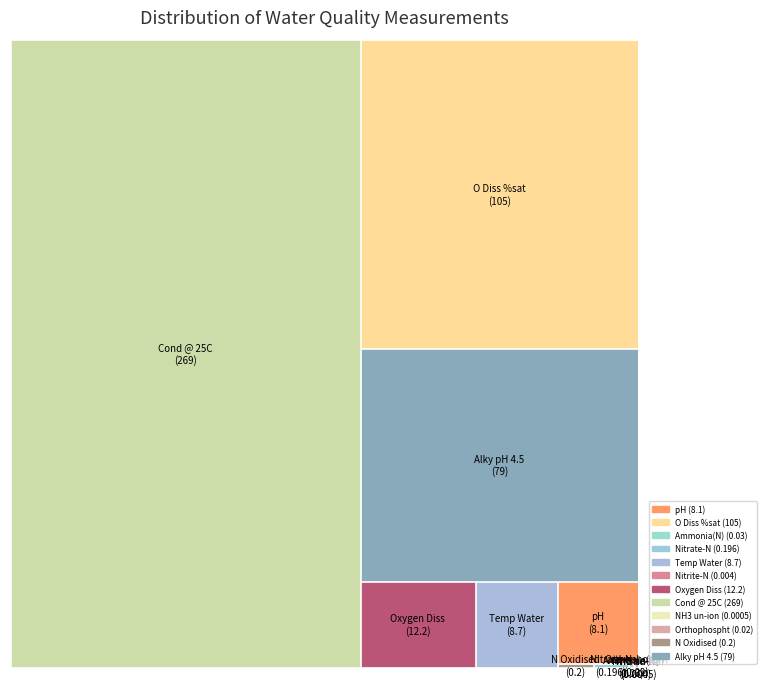

What is the largest slice in the pie chart?

Cond @ 25C